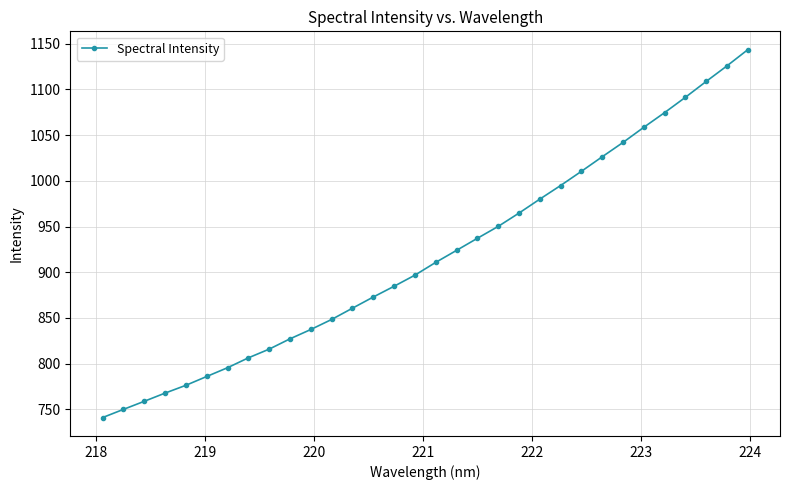

What is the value of the 9th point from the left?

816.0